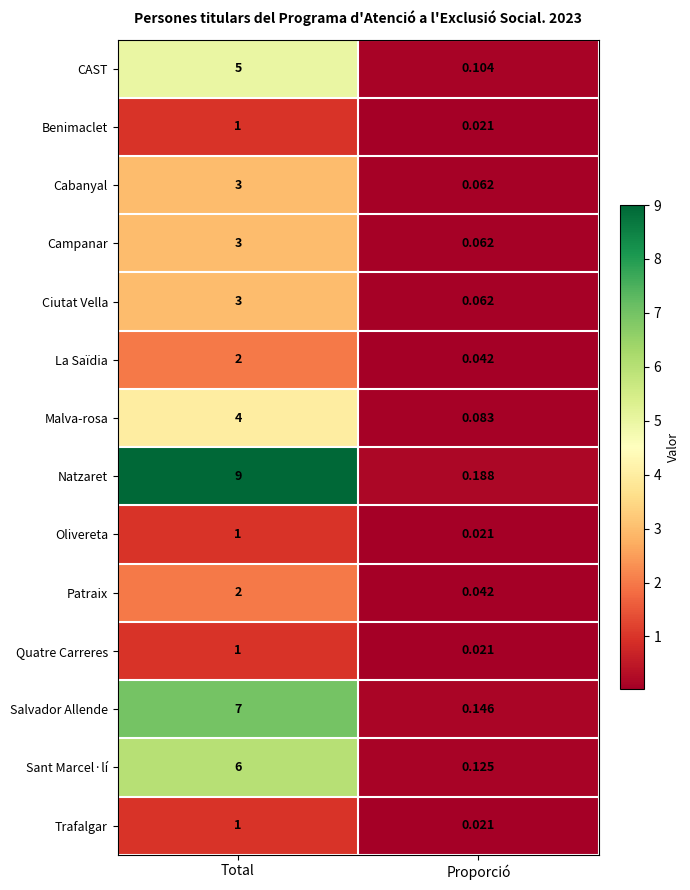

Rank the categories by Trafalgar value from highest to lowest.

Total, Proporció